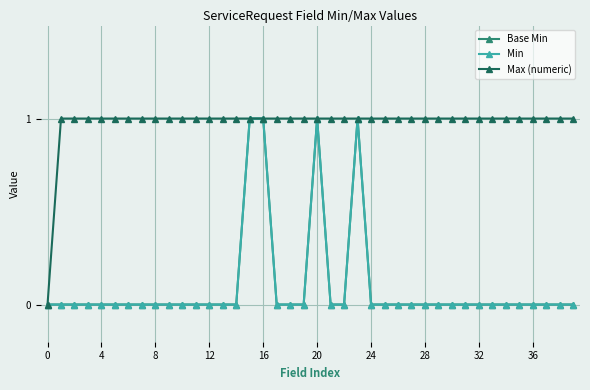

What is the label of the 24th point from the left?

23